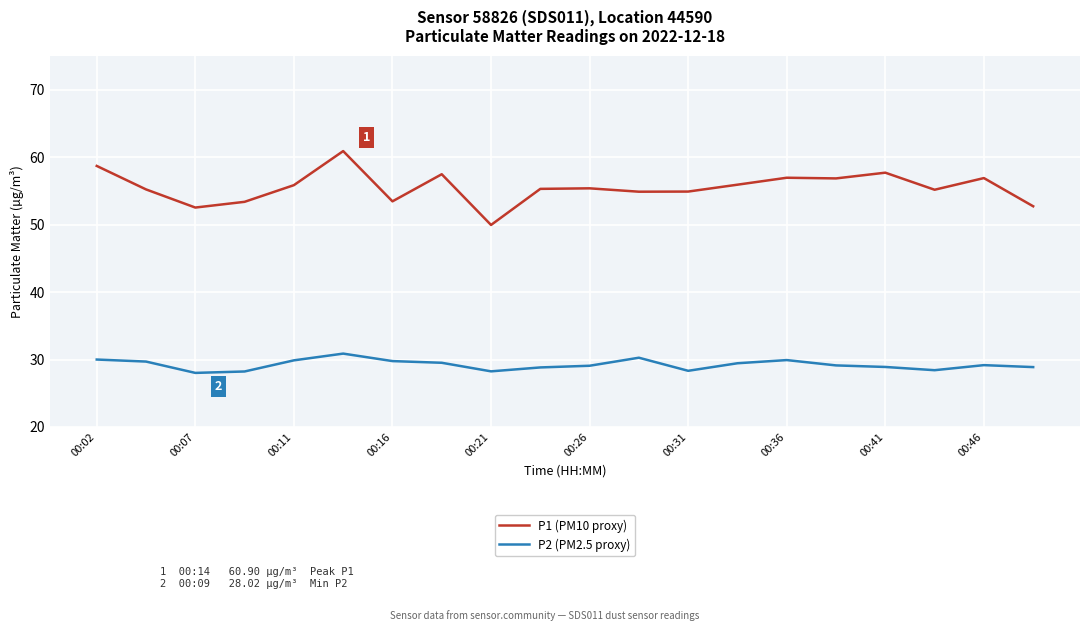

Which series has the largest total across all categories?

P1 (PM10 proxy)